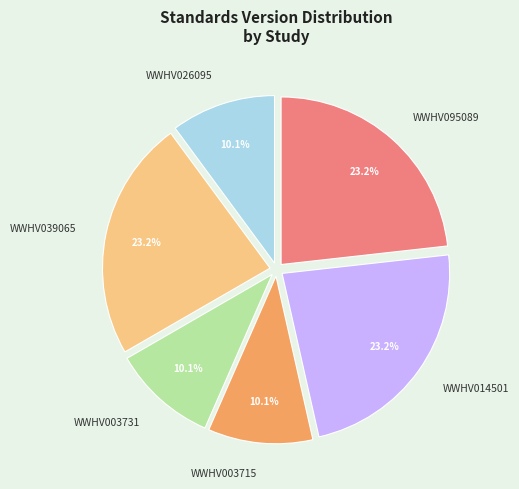

What is the ratio of the value at WWHV095089 to the value at WWHV026095?

2.3